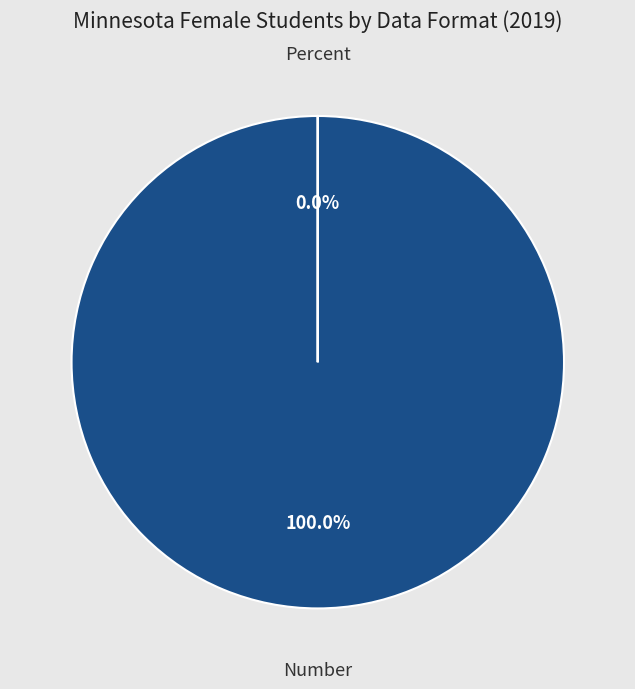

To the nearest percent, what is the difference between the Percent and Number slice percentages?

100%